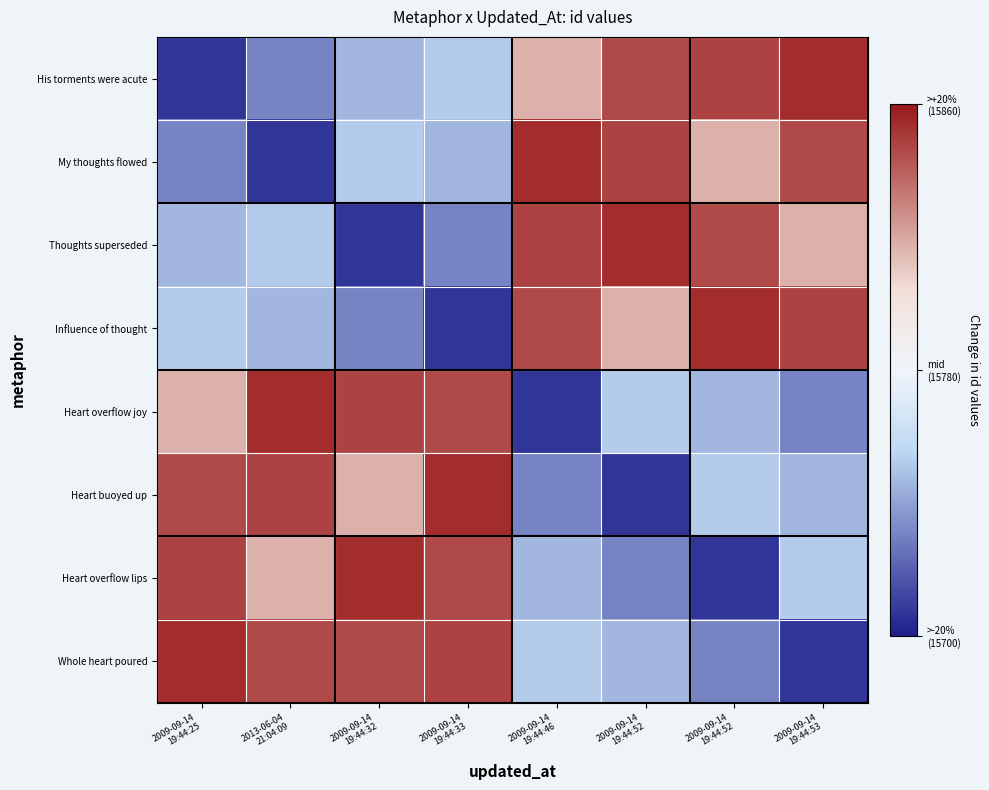

Reading left to right, what are all the values shown in this chart?

His torments were acute: 2009-09-14
19:44:25=-0.9	2013-06-04
21:04:09=-0.6	2009-09-14
19:44:32=-0.4	2009-09-14
19:44:33=-0.3	2009-09-14
19:44:46=0.5	2009-09-14
19:44:52=0.8	2009-09-14
19:44:52=0.8	2009-09-14
19:44:53=0.9
My thoughts flowed: 2009-09-14
19:44:25=-0.6	2013-06-04
21:04:09=-0.9	2009-09-14
19:44:32=-0.3	2009-09-14
19:44:33=-0.4	2009-09-14
19:44:46=0.9	2009-09-14
19:44:52=0.8	2009-09-14
19:44:52=0.5	2009-09-14
19:44:53=0.8
Thoughts superseded: 2009-09-14
19:44:25=-0.4	2013-06-04
21:04:09=-0.3	2009-09-14
19:44:32=-0.9	2009-09-14
19:44:33=-0.6	2009-09-14
19:44:46=0.8	2009-09-14
19:44:52=0.9	2009-09-14
19:44:52=0.8	2009-09-14
19:44:53=0.5
Influence of thought: 2009-09-14
19:44:25=-0.3	2013-06-04
21:04:09=-0.4	2009-09-14
19:44:32=-0.6	2009-09-14
19:44:33=-0.9	2009-09-14
19:44:46=0.8	2009-09-14
19:44:52=0.5	2009-09-14
19:44:52=0.9	2009-09-14
19:44:53=0.8
Heart overflow joy: 2009-09-14
19:44:25=0.5	2013-06-04
21:04:09=0.9	2009-09-14
19:44:32=0.8	2009-09-14
19:44:33=0.8	2009-09-14
19:44:46=-0.9	2009-09-14
19:44:52=-0.3	2009-09-14
19:44:52=-0.4	2009-09-14
19:44:53=-0.6
Heart buoyed up: 2009-09-14
19:44:25=0.8	2013-06-04
21:04:09=0.8	2009-09-14
19:44:32=0.5	2009-09-14
19:44:33=0.9	2009-09-14
19:44:46=-0.6	2009-09-14
19:44:52=-0.9	2009-09-14
19:44:52=-0.3	2009-09-14
19:44:53=-0.4
Heart overflow lips: 2009-09-14
19:44:25=0.8	2013-06-04
21:04:09=0.5	2009-09-14
19:44:32=0.9	2009-09-14
19:44:33=0.8	2009-09-14
19:44:46=-0.4	2009-09-14
19:44:52=-0.6	2009-09-14
19:44:52=-0.9	2009-09-14
19:44:53=-0.3
Whole heart poured: 2009-09-14
19:44:25=0.9	2013-06-04
21:04:09=0.8	2009-09-14
19:44:32=0.8	2009-09-14
19:44:33=0.8	2009-09-14
19:44:46=-0.3	2009-09-14
19:44:52=-0.4	2009-09-14
19:44:52=-0.6	2009-09-14
19:44:53=-0.9